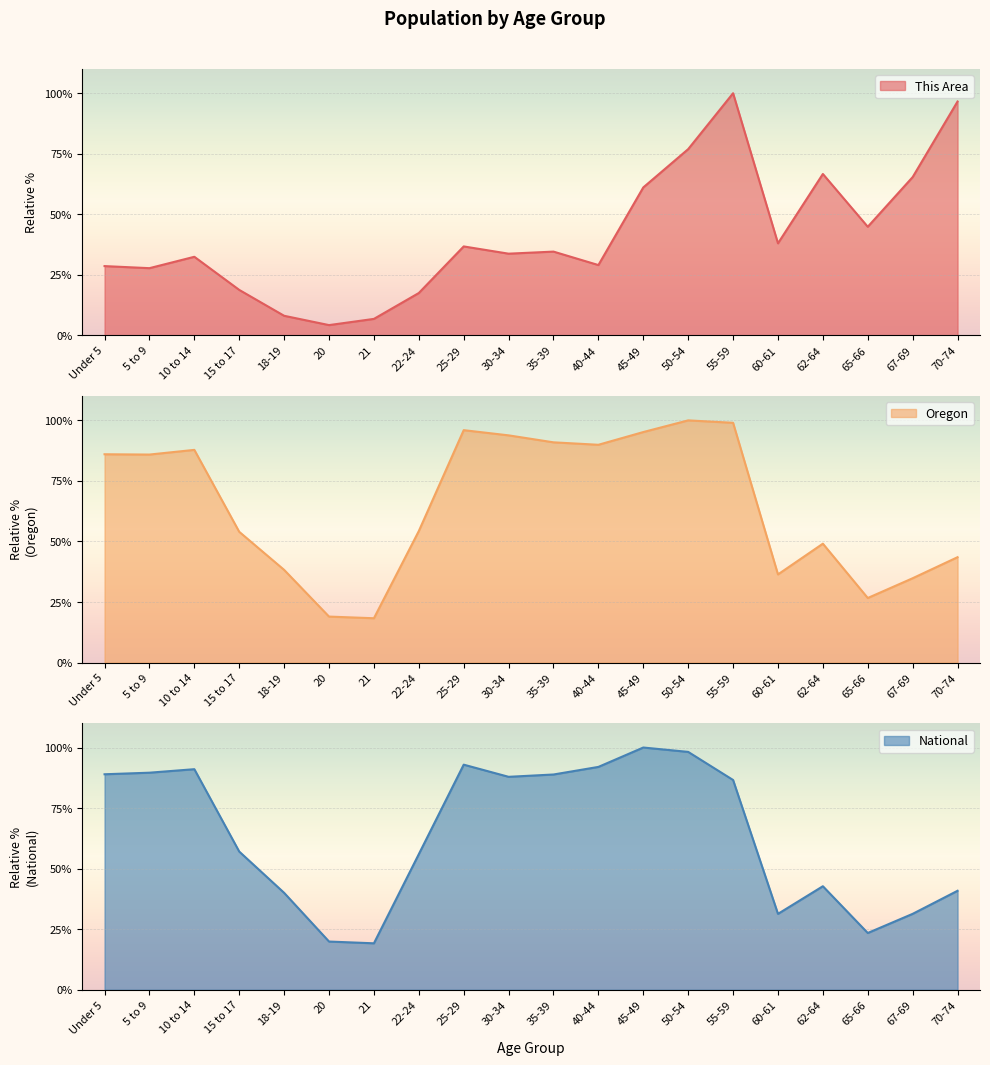

What is the smallest value displayed?

4.3